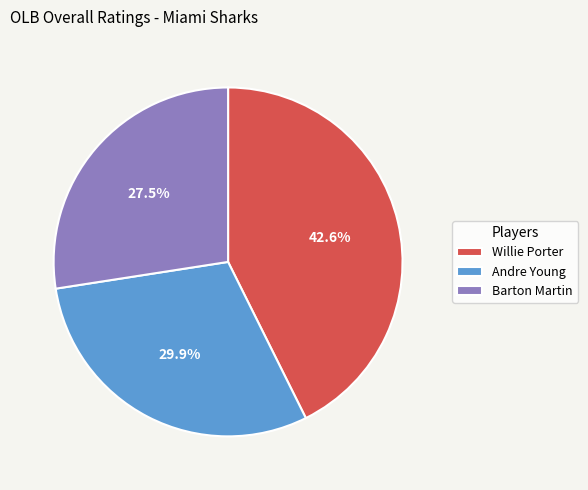

What percentage do Andre Young and Willie Porter together represent?

72.5%